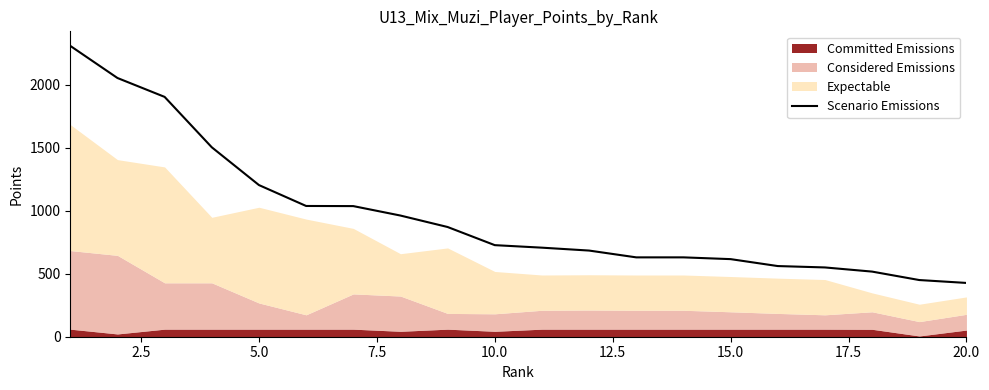

How many values are below 727?

10